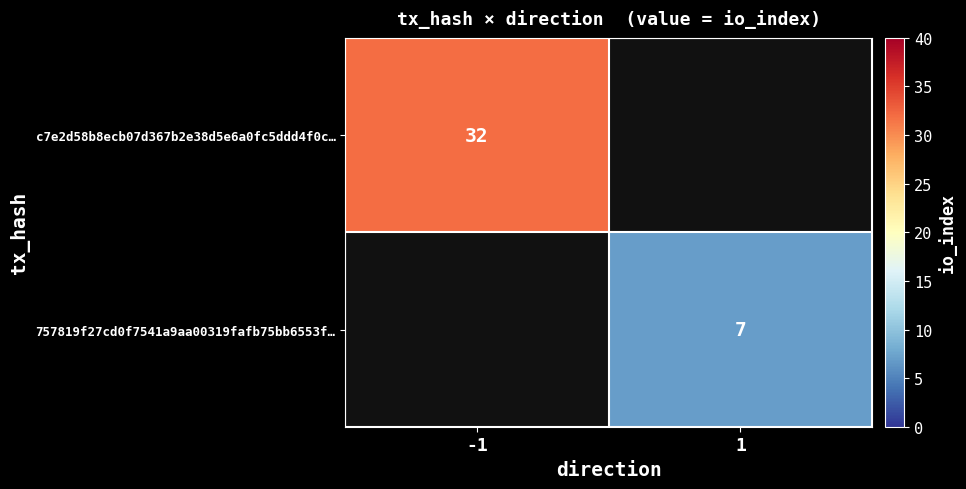

What is the minimum value shown in the chart?

7.0